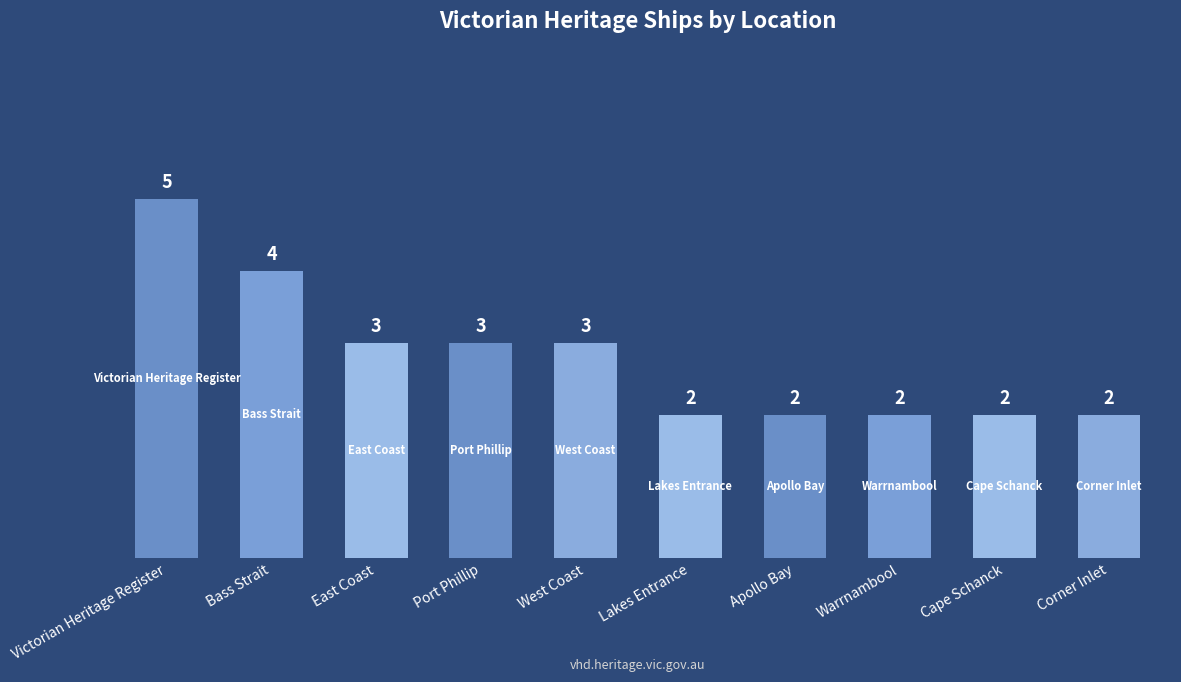

What is the greatest value displayed?

5